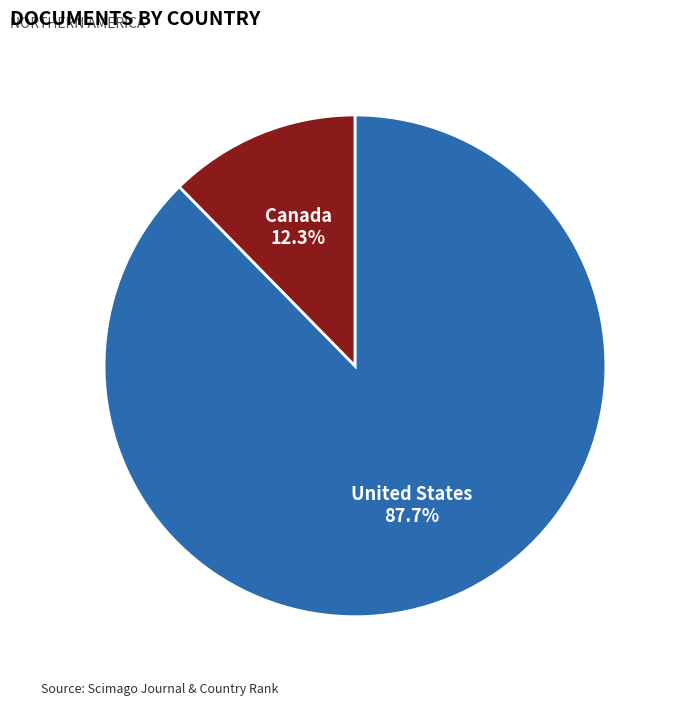

To the nearest percent, what is the average slice percentage?

50%